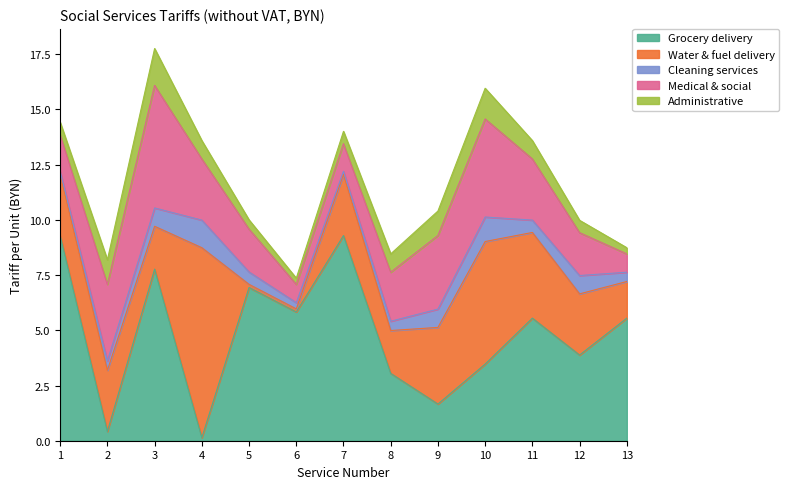

How many times do Cleaning services and Water & fuel delivery cross each other?

2